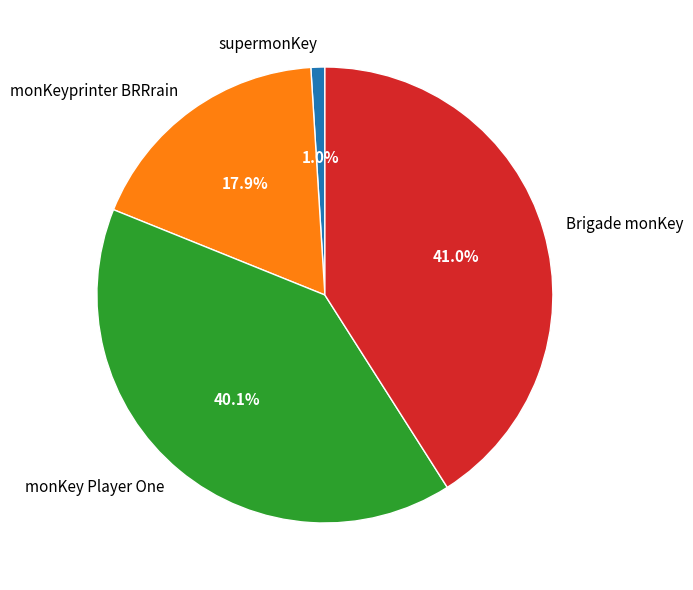

True or false: monKeyprinter BRRrain accounts for 33% of the total.

False